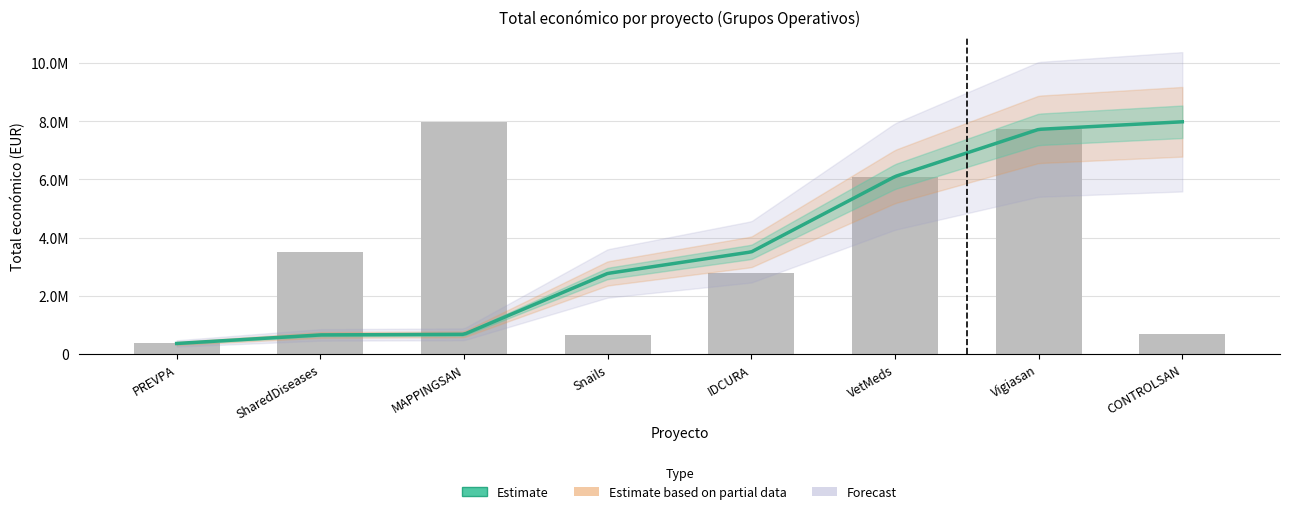

How many data points does each series have?

8